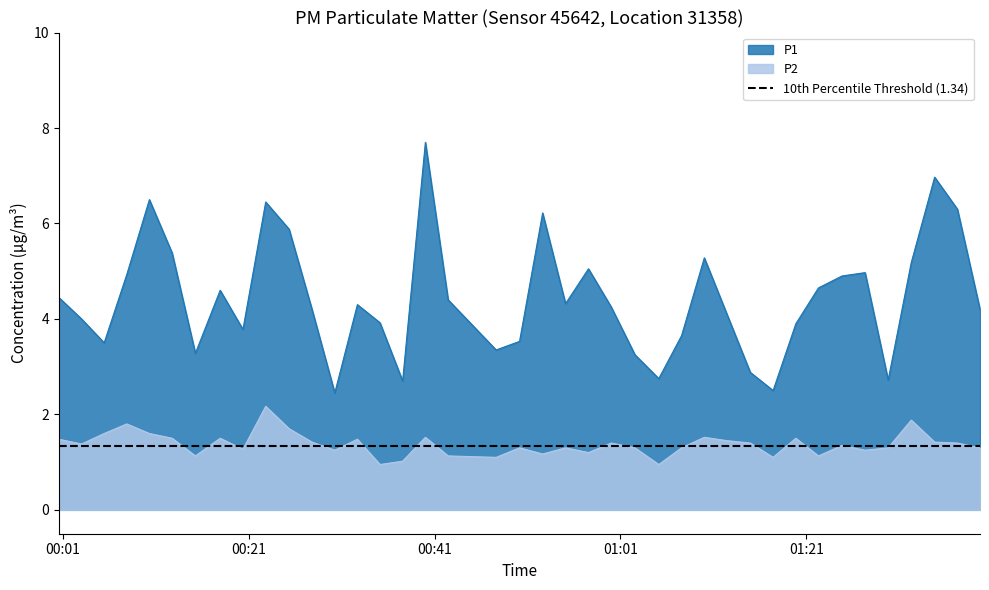

In P2, how many points are lower than both neighbors (excluding endpoints)?

12